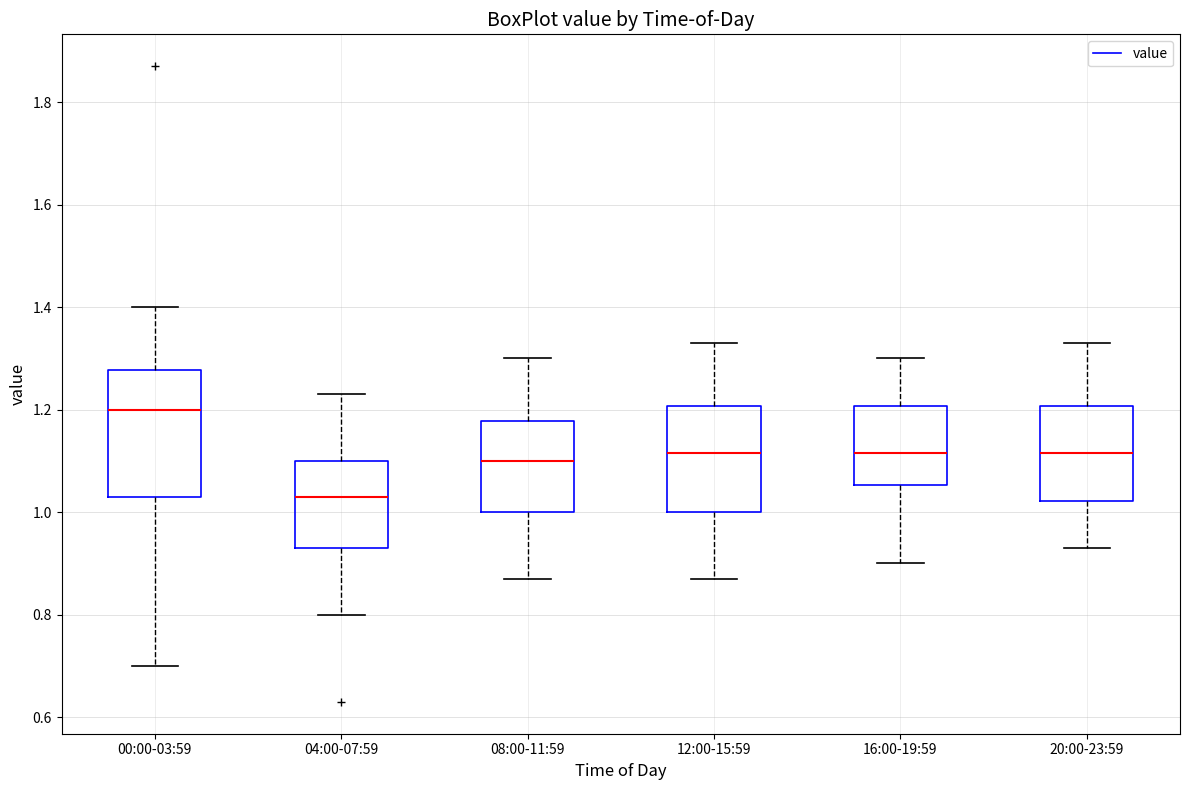

Reading left to right, transcribe this box plot: for each box, give where its median line is, the range the box spans, and where its two whiskers end, as read against the y-axis. The values are not printed on the chart, so give them approximately, as read against the axis.

00:00-03:59: median 1.20, box 1.04 to 1.28, whiskers 0.70 to 1.40
04:00-07:59: median 1.04, box 0.94 to 1.10, whiskers 0.80 to 1.24
08:00-11:59: median 1.10, box 1.00 to 1.18, whiskers 0.88 to 1.30
12:00-15:59: median 1.12, box 1.00 to 1.20, whiskers 0.88 to 1.34
16:00-19:59: median 1.12, box 1.06 to 1.20, whiskers 0.90 to 1.30
20:00-23:59: median 1.12, box 1.02 to 1.20, whiskers 0.94 to 1.34